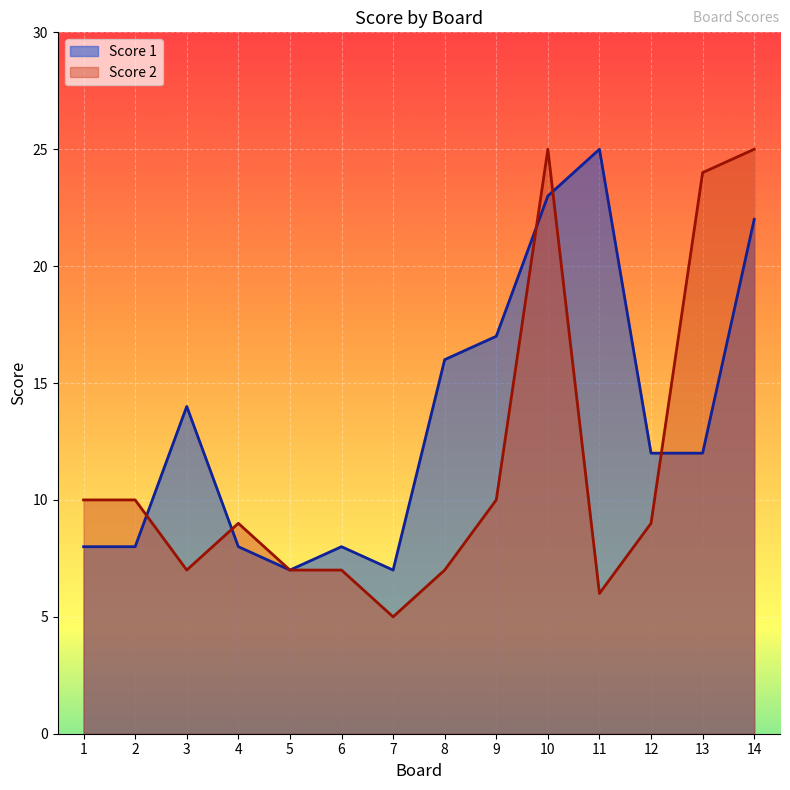

How many interior local valleys does the Score 1 series have?

2